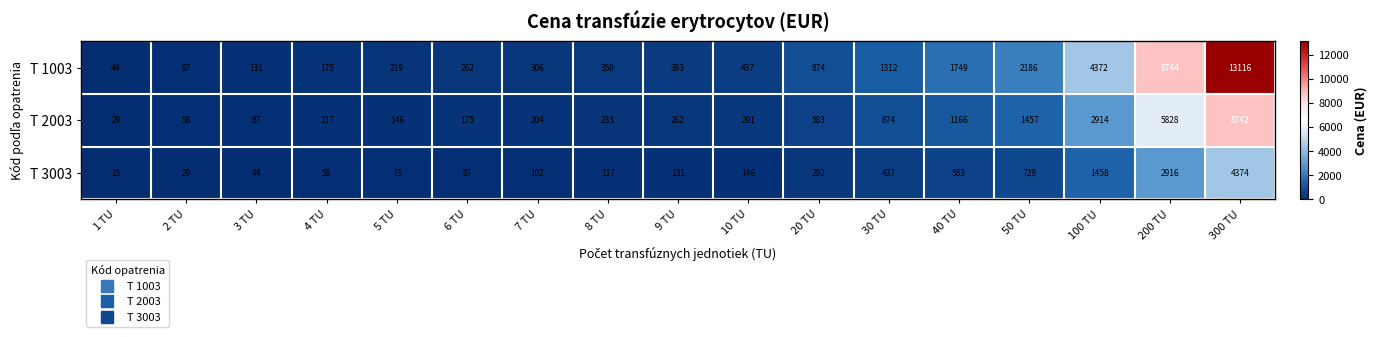

Count the number of categories in the chart.

17